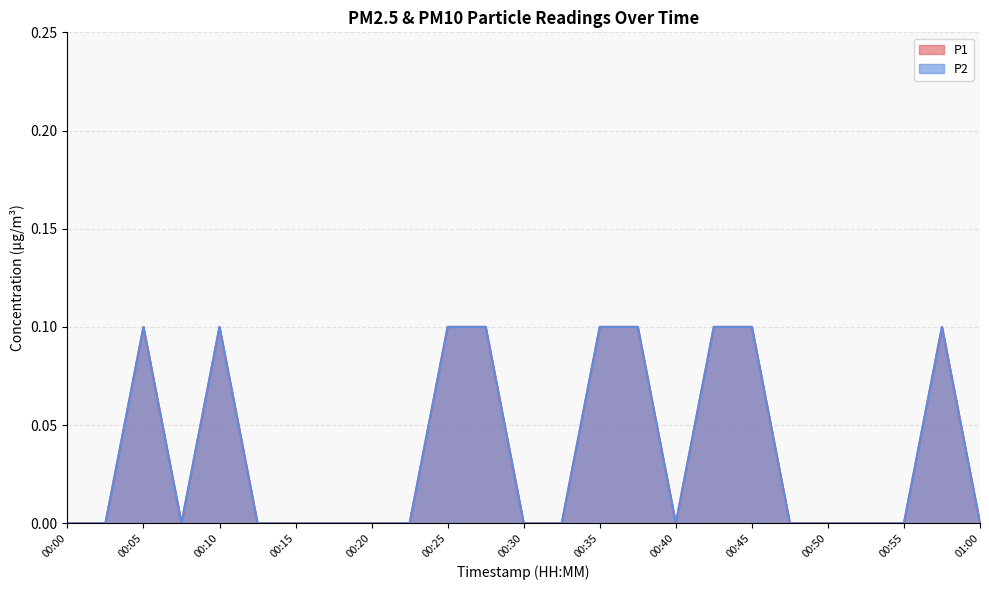

True or false: P1 and P2 cross at least once.

False